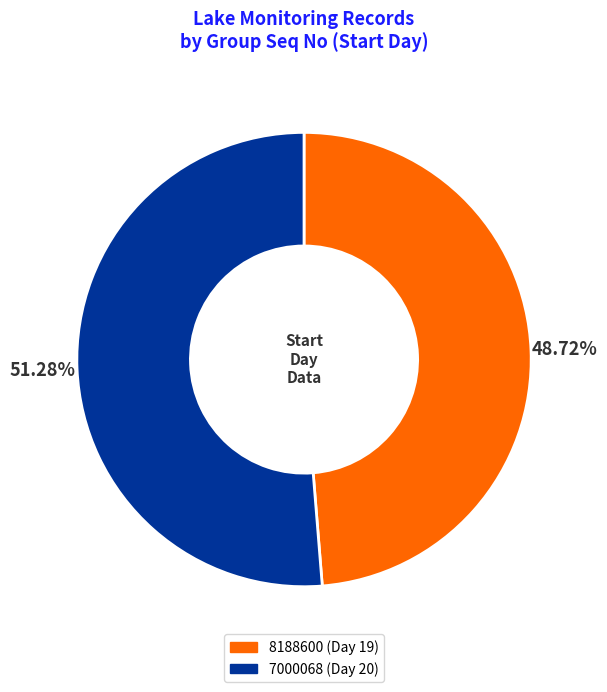

To the nearest percent, what is the combined percentage of 7000068 and 8188600?

100%